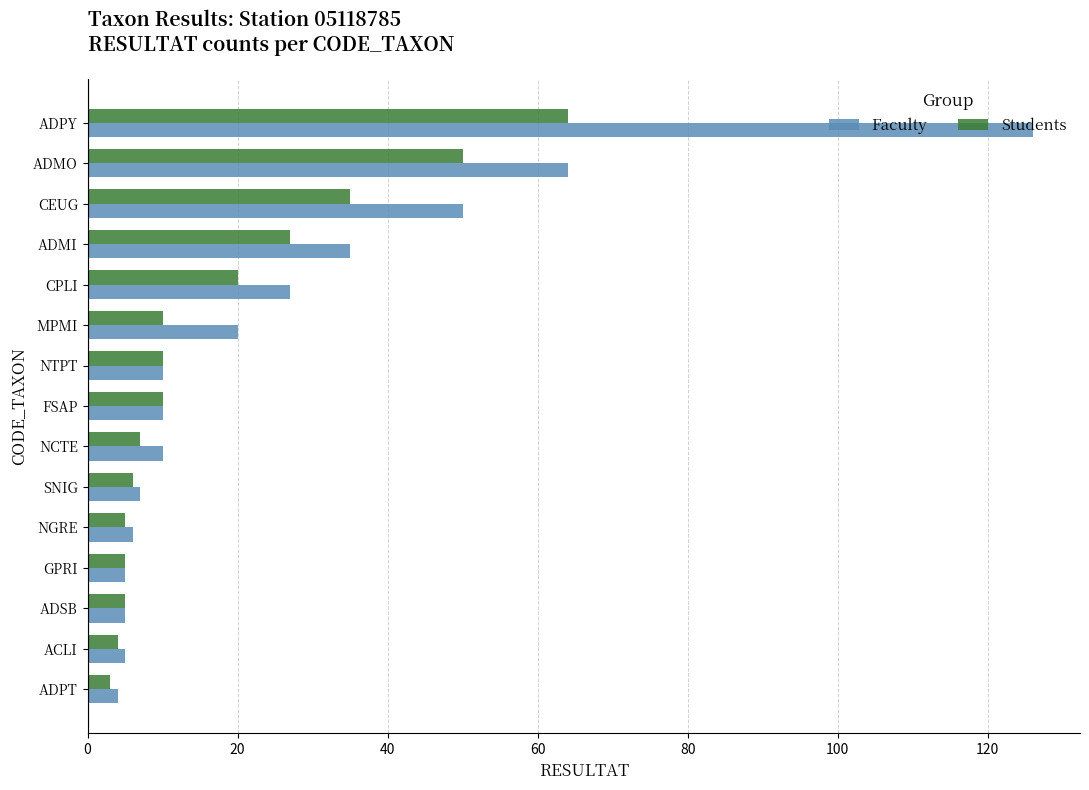

How many values in the Students series are below 10?

7